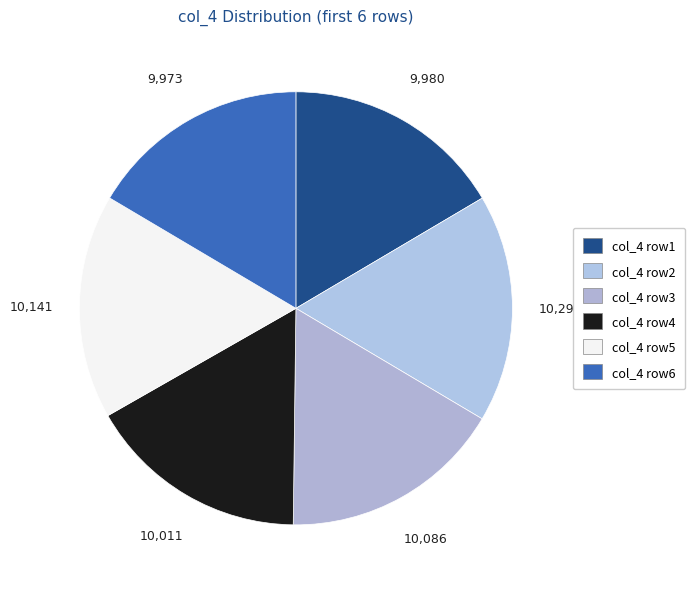

Count the number of slices in the pie.

6